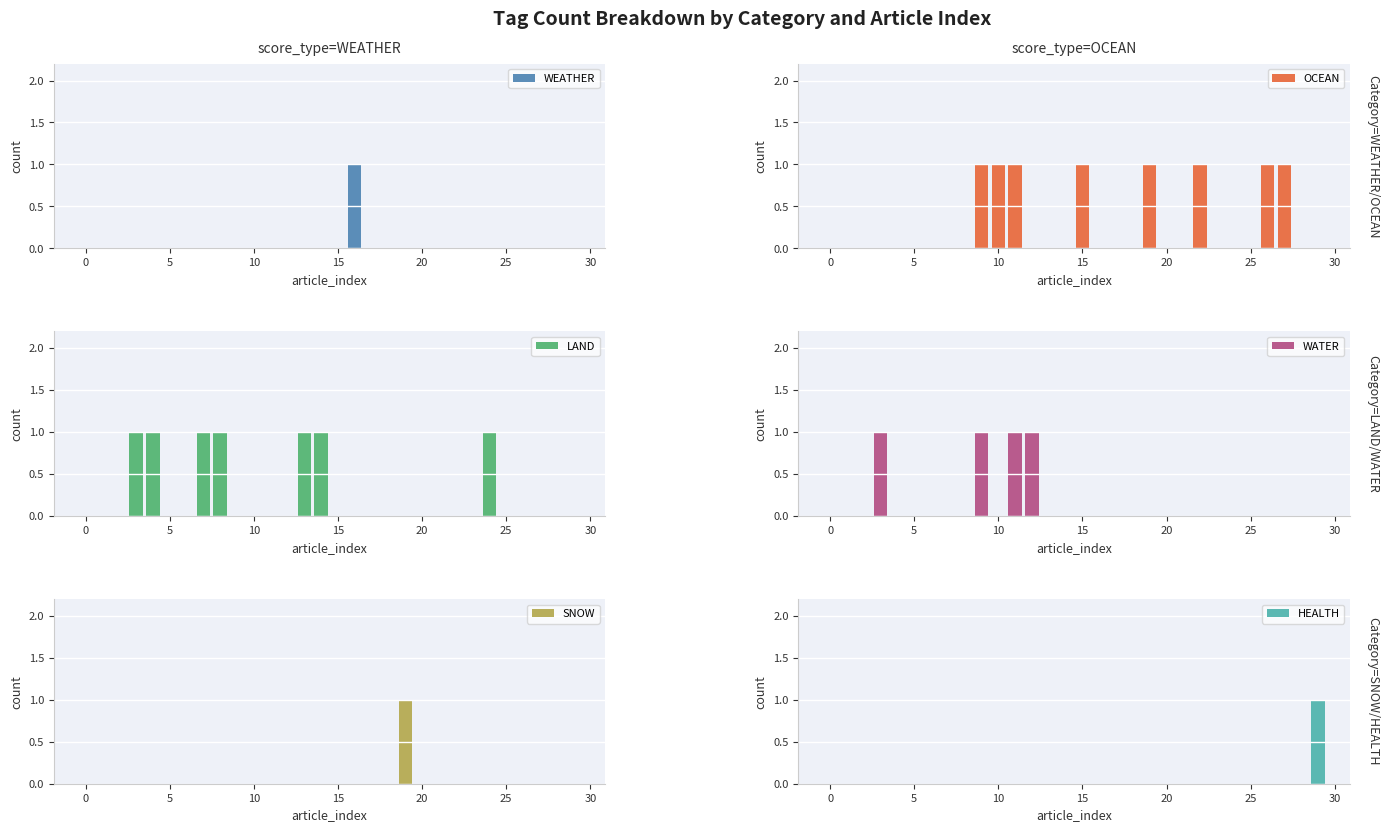

Reading left to right, transcribe all the data shown in this chart.

WEATHER: 0	0	0	0	0	0	0	0	0	0	0	0	0	0	0	0	1	0	0	0	0	0	0	0	0	0	0	0	0	0
OCEAN: 0	0	0	0	0	0	0	0	0	1	1	1	0	0	0	1	0	0	0	1	0	0	1	0	0	0	1	1	0	0
LAND: 0	0	0	1	1	0	0	1	1	0	0	0	0	1	1	0	0	0	0	0	0	0	0	0	1	0	0	0	0	0
WATER: 0	0	0	1	0	0	0	0	0	1	0	1	1	0	0	0	0	0	0	0	0	0	0	0	0	0	0	0	0	0
SNOW: 0	0	0	0	0	0	0	0	0	0	0	0	0	0	0	0	0	0	0	1	0	0	0	0	0	0	0	0	0	0
HEALTH: 0	0	0	0	0	0	0	0	0	0	0	0	0	0	0	0	0	0	0	0	0	0	0	0	0	0	0	0	0	1